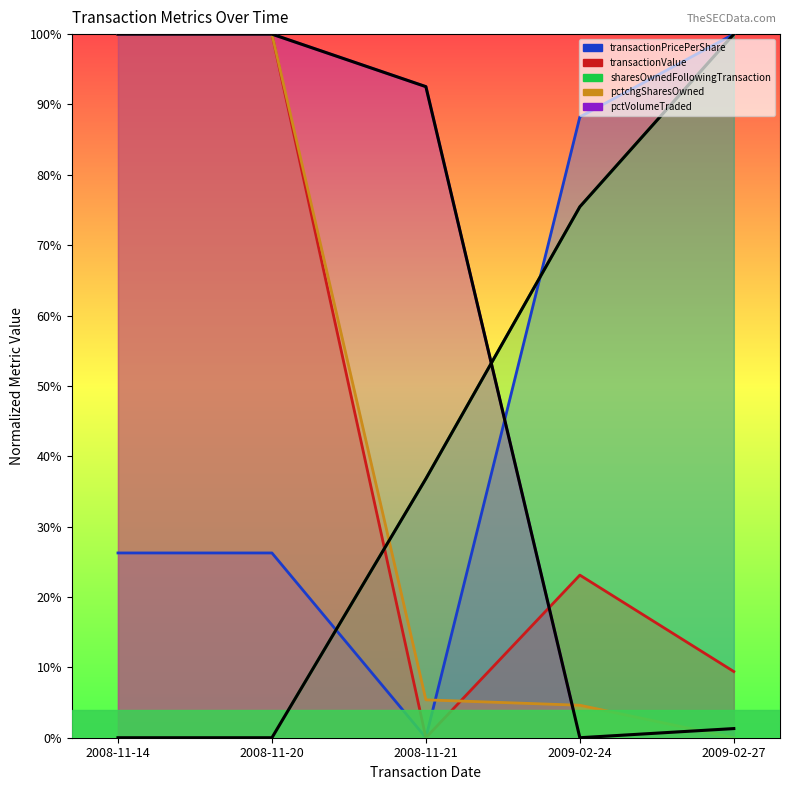

Where do pctchgSharesOwned and transactionValue first cross each other?

2008-11-21 and 2009-02-24